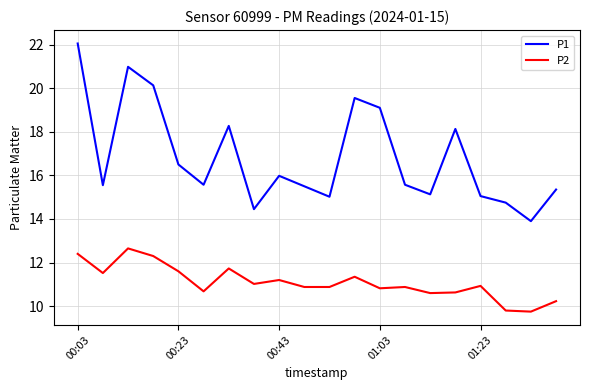

What is the difference between the maximum and minimum values in the P2 series?

2.9